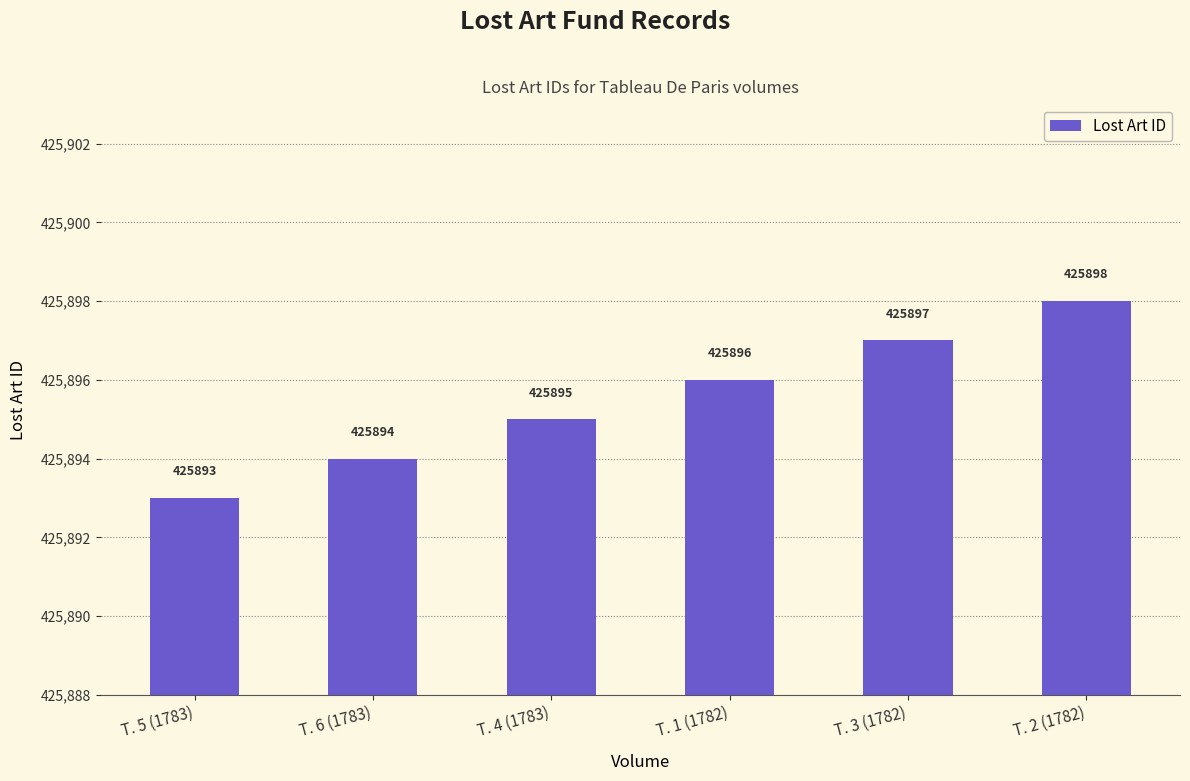

List the labels in order of value, smallest first.

T. 5 (1783), T. 6 (1783), T. 4 (1783), T. 1 (1782), T. 3 (1782), T. 2 (1782)